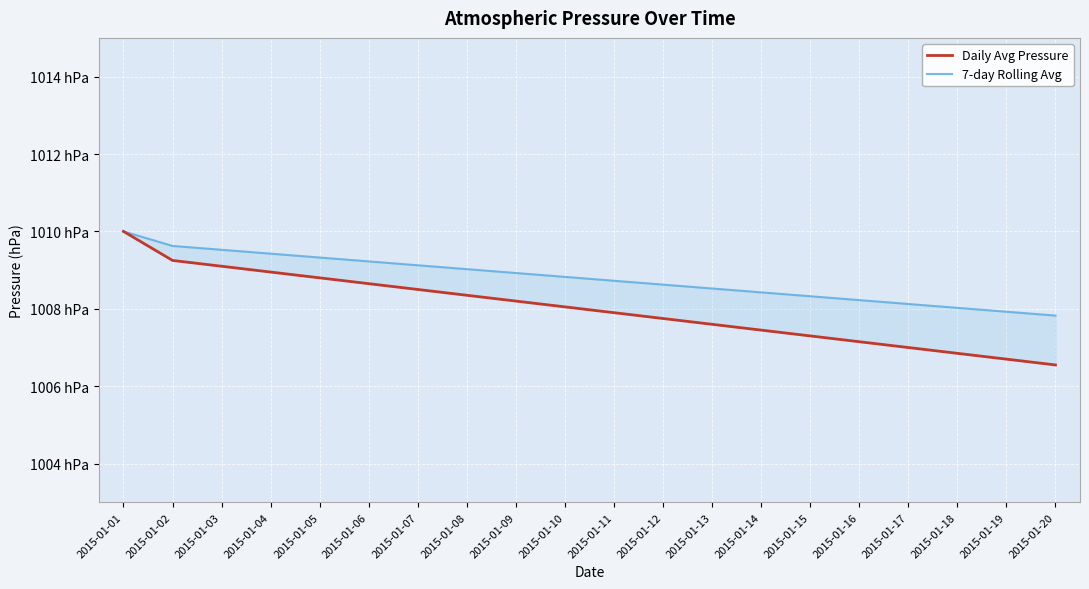

What is the difference between the 7-day Rolling Avg values at 2015-01-08 and 2015-01-11?

0.3